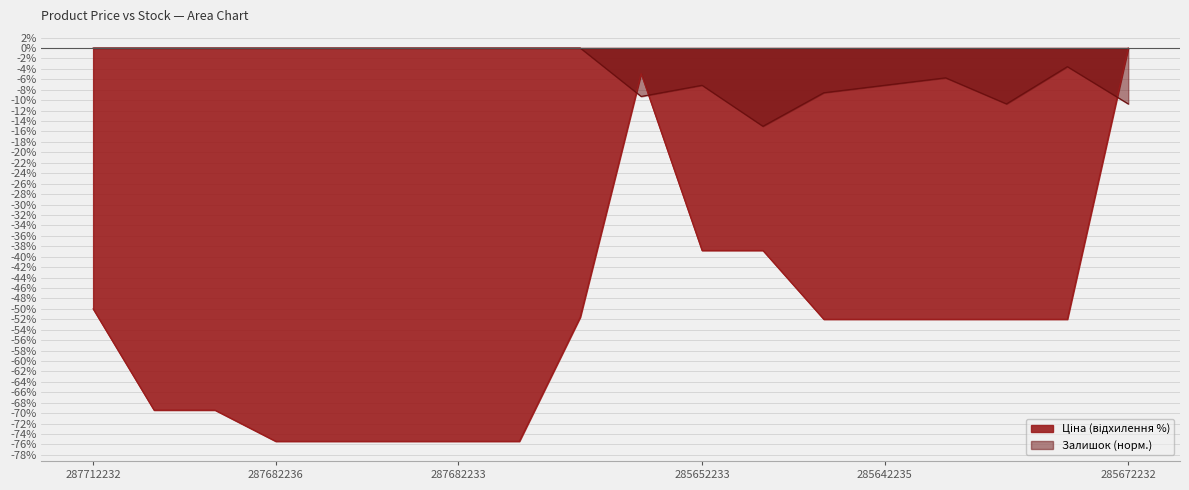

How many series are shown in this chart?

2